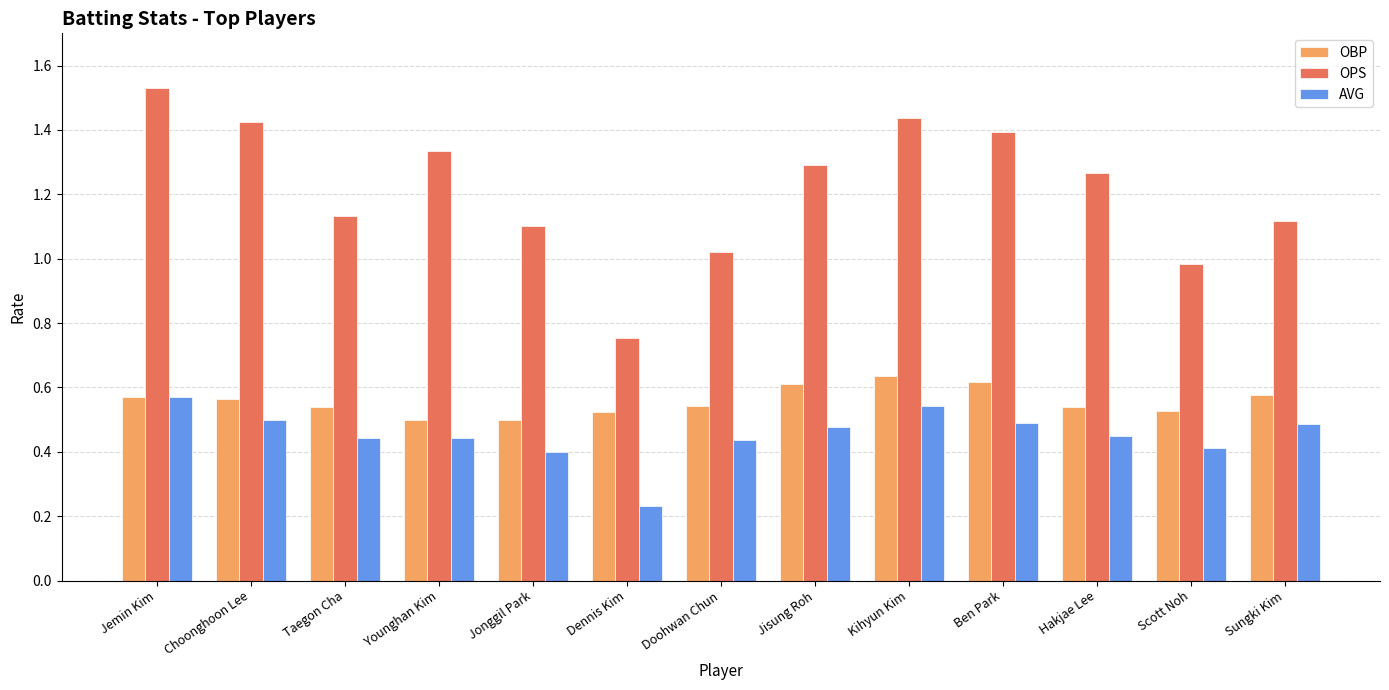

Is it true that OBP equals 1.0 at Sungki Kim?

False